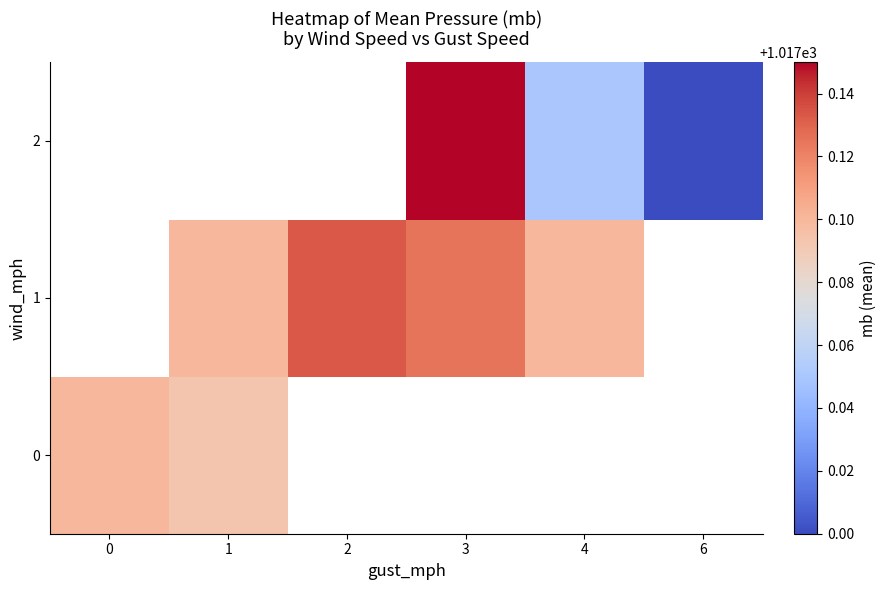

The 2 series shows 684.5 at 3. True or false?

False